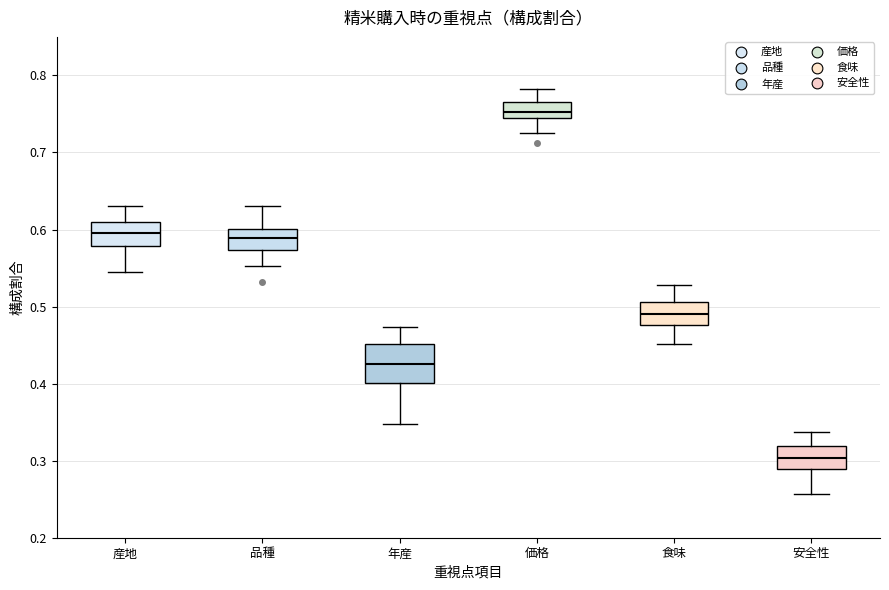

Which box has the highest median line?

価格